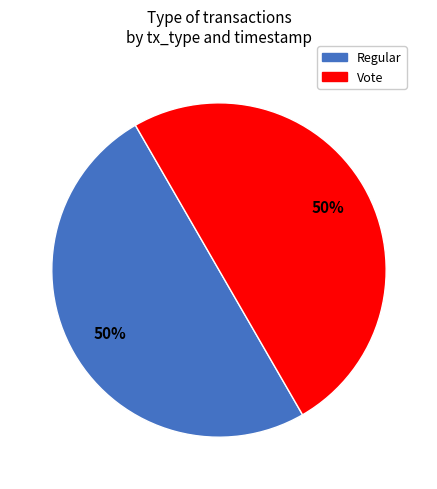

What is the ratio of the value at Vote to the value at Regular?

1.0